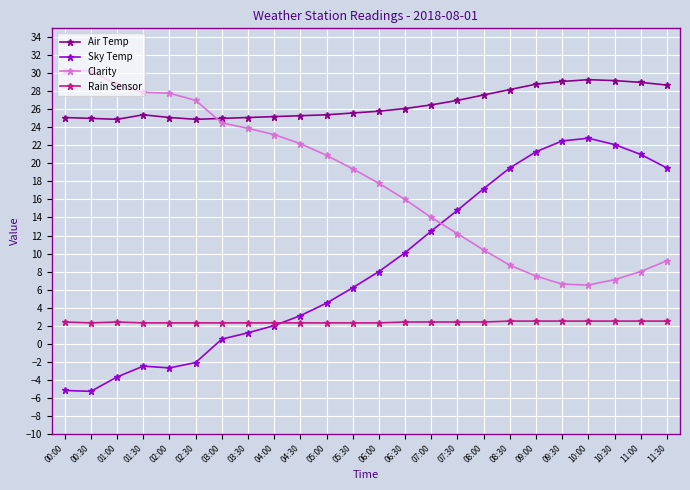

Is it true that Sky Temp equals 17.2 at 08:00?

True